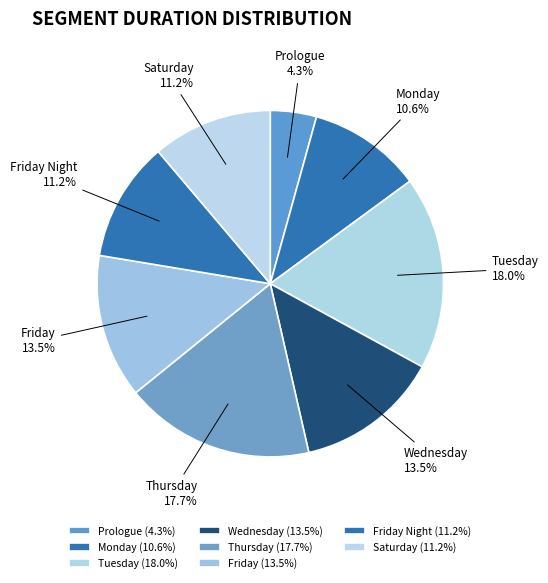

Combined, what portion of the pie is Saturday and Tuesday?

29.2%